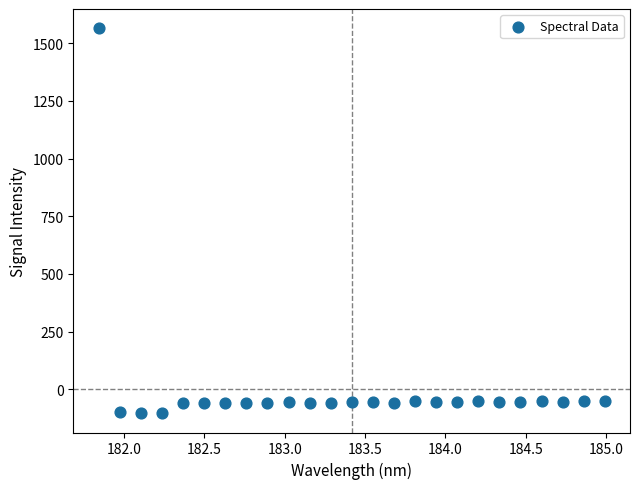

What is the range of X values (max minus min)?

3.1